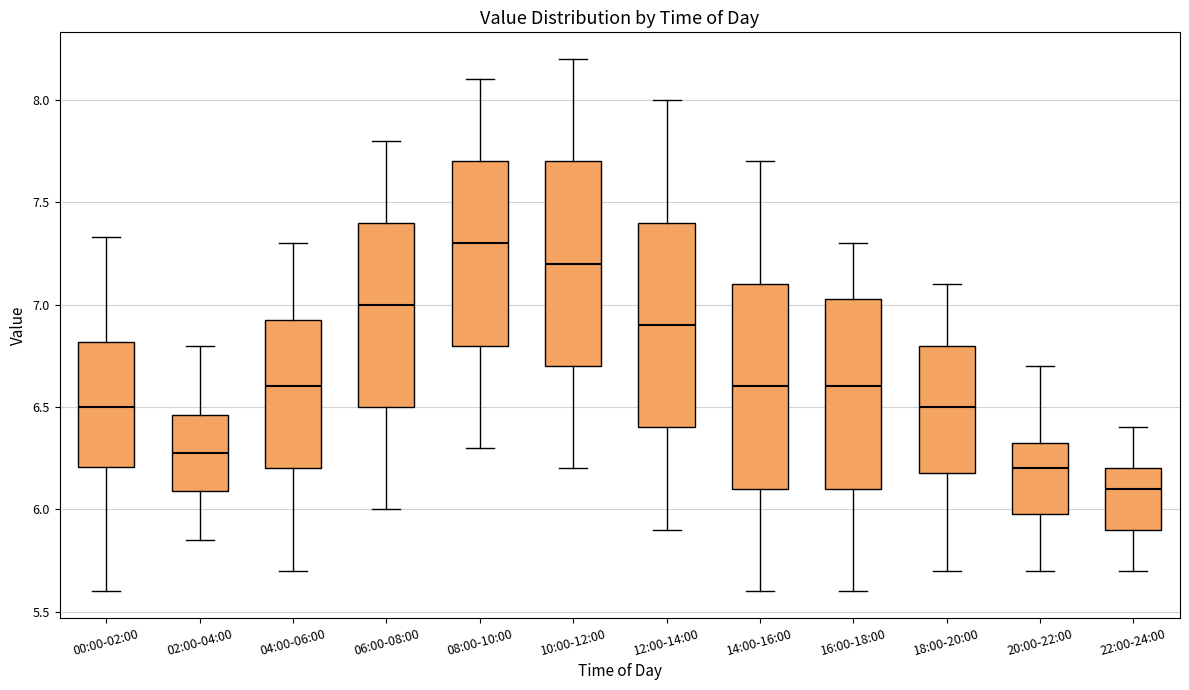

Where does the lower whisker of the box for 20:00-22:00 end on the y-axis? The values are not printed on the chart, so give them approximately, as read against the axis.

5.70